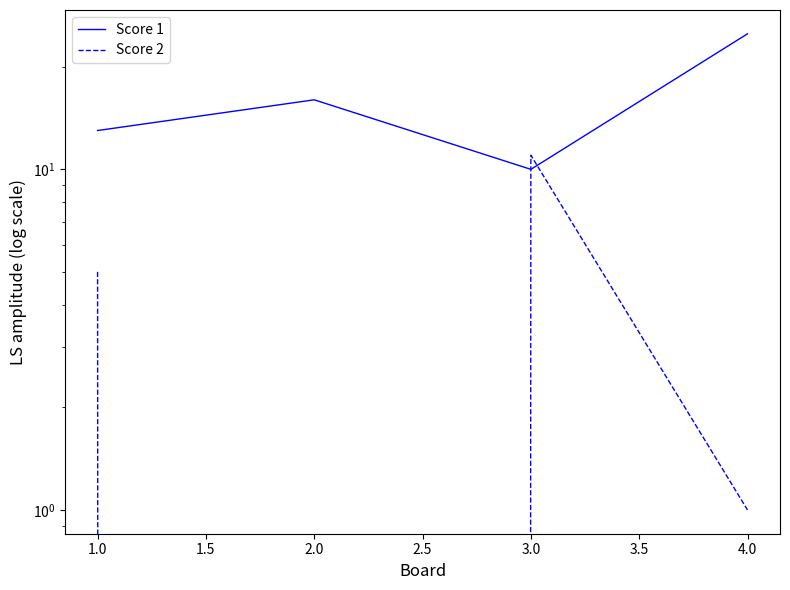

What is the value of the Score 1 point at the 4th from the left?

25